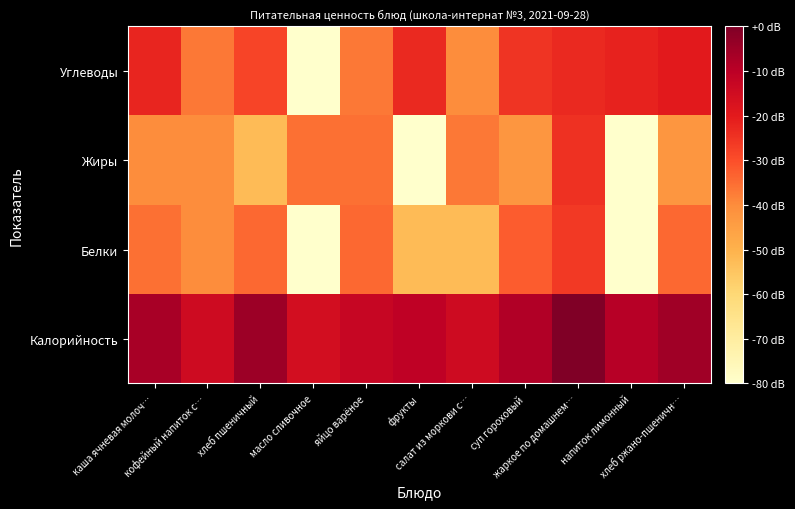

Reading right to left, transcribe all the data shown in this chart.

Калорийность: хлеб ржано-пшеничн…=-5.3	напиток лимонный=-9.3	жаркое по домашнем…=0.0	суп гороховый=-8.2	салат из моркови с…=-14.6	фрукты=-10.7	яйцо варёное=-12.8	масло сливочное=-15.9	хлеб пшеничный=-4.8	кофейный напиток с…=-14.6	каша ячневая молоч…=-6.8
Белки: хлеб ржано-пшеничн…=-34.2	напиток лимонный=-80.0	жаркое по домашнем…=-26.2	суп гороховый=-32.3	салат из моркови с…=-52.3	фрукты=-52.3	яйцо варёное=-34.2	масло сливочное=-80.0	хлеб пшеничный=-34.2	кофейный напиток с…=-40.2	каша ячневая молоч…=-35.4
Жиры: хлеб ржано-пшеничн…=-42.7	напиток лимонный=-80.0	жаркое по домашнем…=-24.7	суп гороховый=-42.7	салат из моркови с…=-36.7	фрукты=-80.0	яйцо варёное=-35.4	масло сливочное=-35.4	хлеб пшеничный=-52.3	кофейный напиток с…=-40.2	каша ячневая молоч…=-40.2
Углеводы: хлеб ржано-пшеничн…=-19.8	напиток лимонный=-21.6	жаркое по домашнем…=-23.0	суп гороховый=-25.0	салат из моркови с…=-40.2	фрукты=-23.0	яйцо варёное=-36.7	масло сливочное=-80.0	хлеб пшеничный=-28.2	кофейный напиток с…=-36.7	каша ячневая молоч…=-22.4